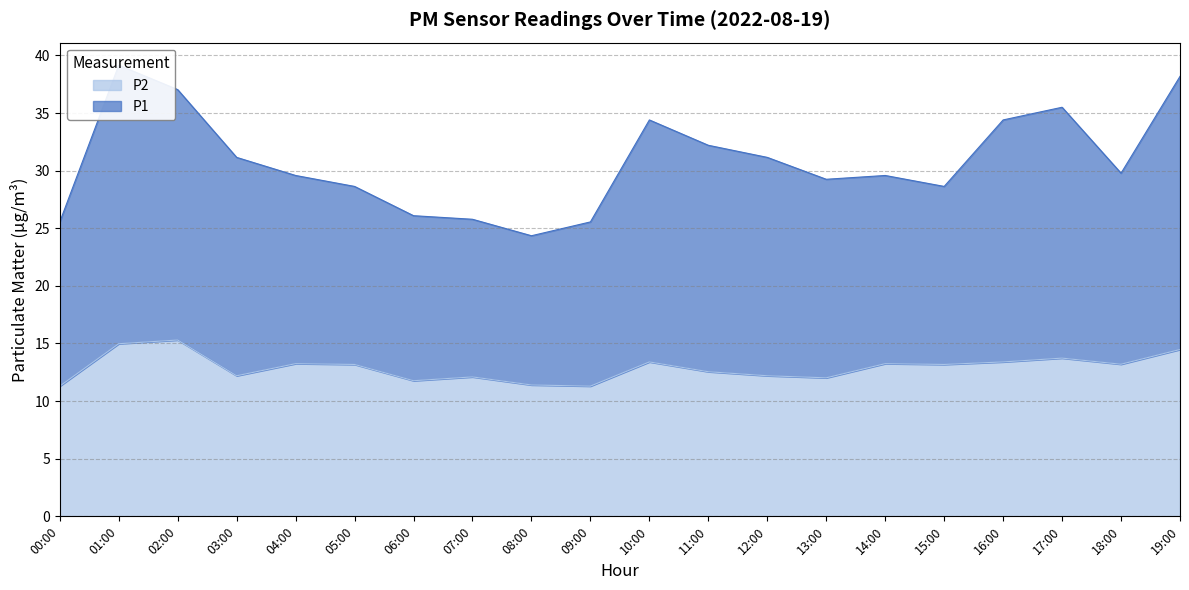

True or false: P1 and P2 cross at least once.

False